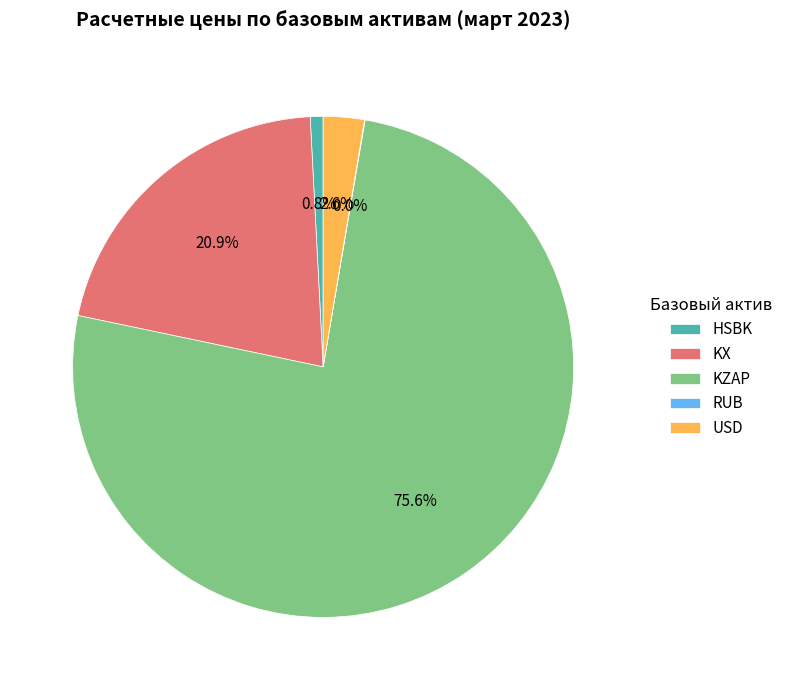

What percentage is the KX slice, to the nearest percent?

21%